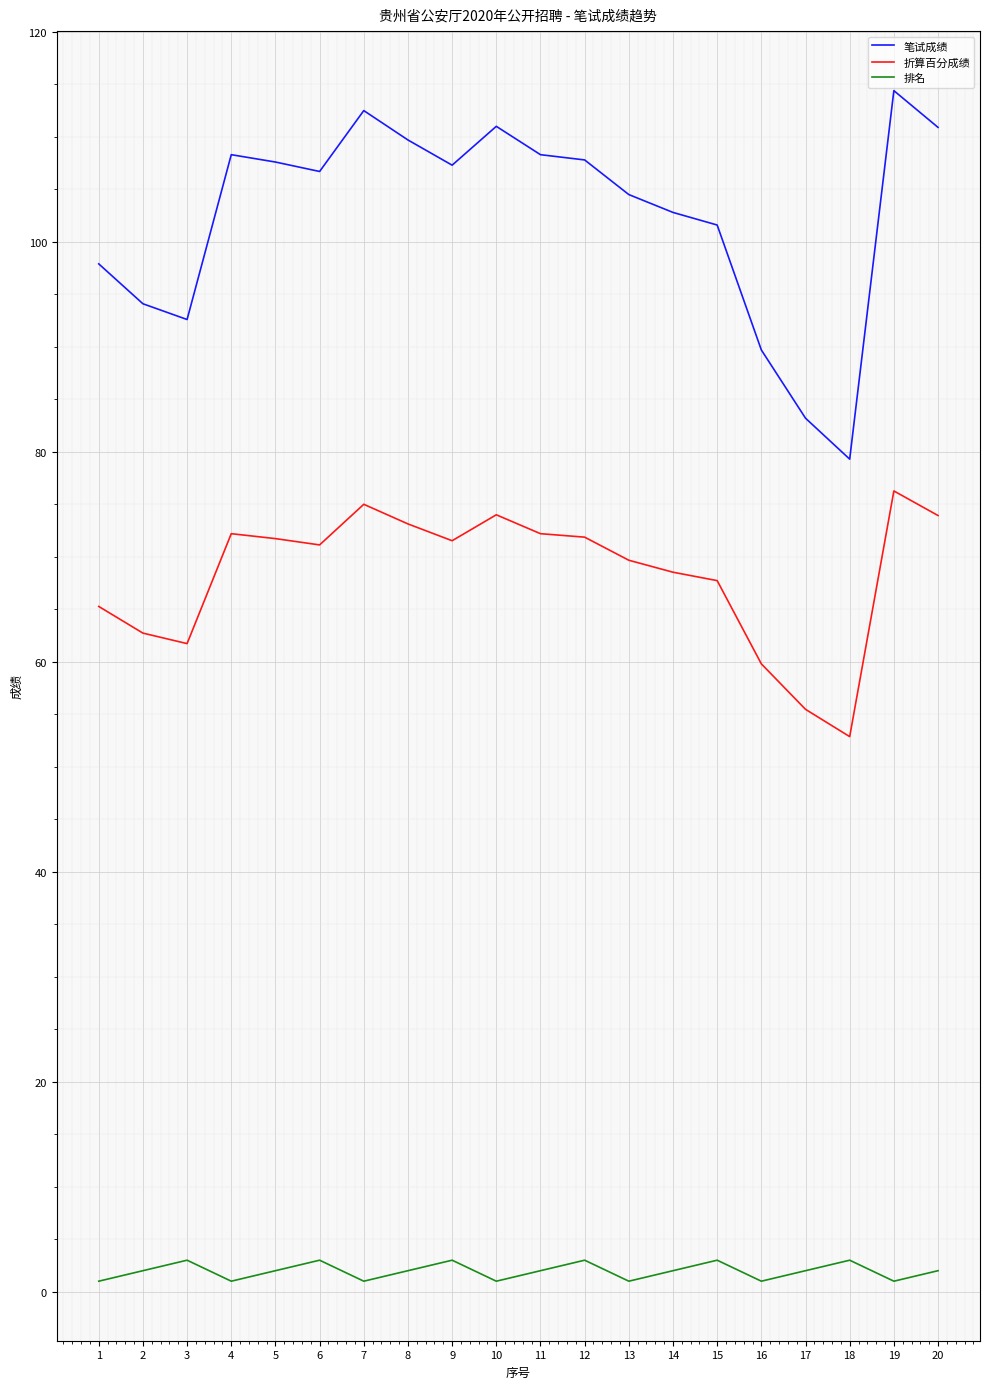

True or false: 排名 has a value of 2.0 at 5.

True